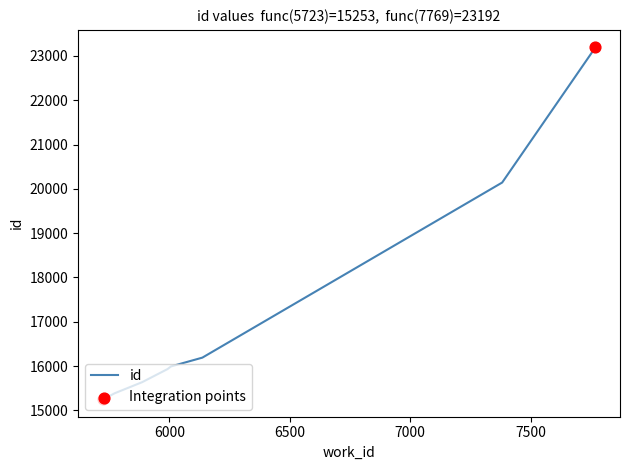

What is the difference between the maximum and minimum values?

7939